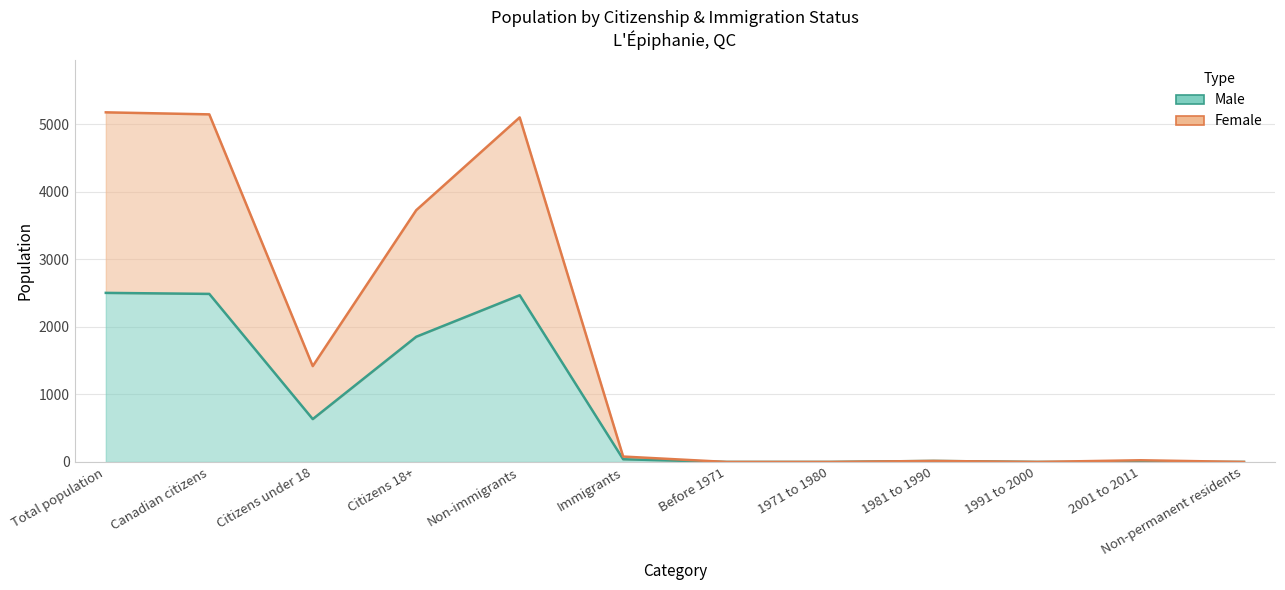

True or false: Male and Female cross at least once.

False